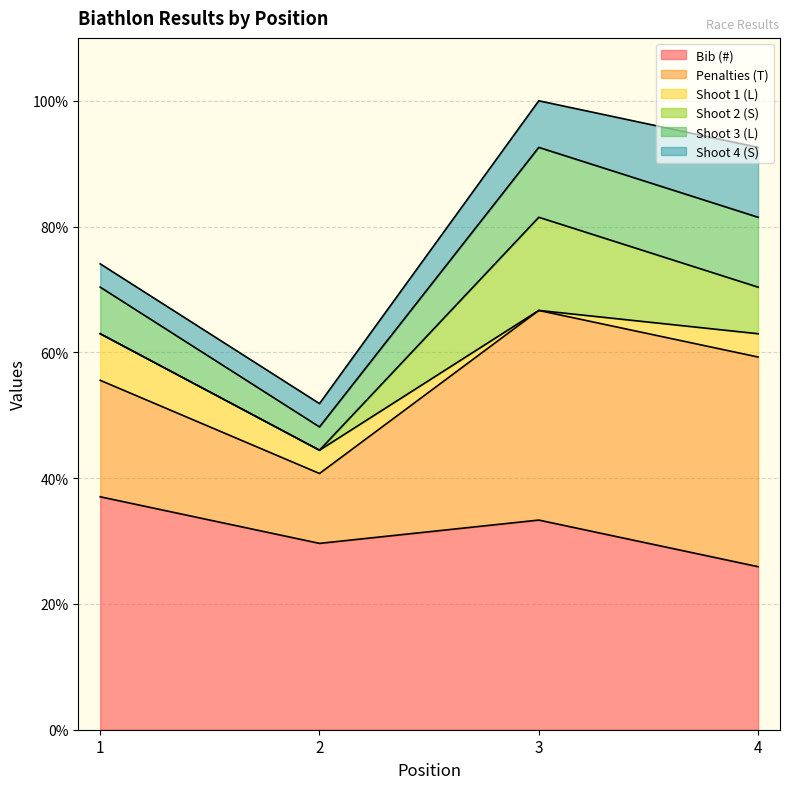

Where is Shoot 1 (L) nearest to the value 1?

2